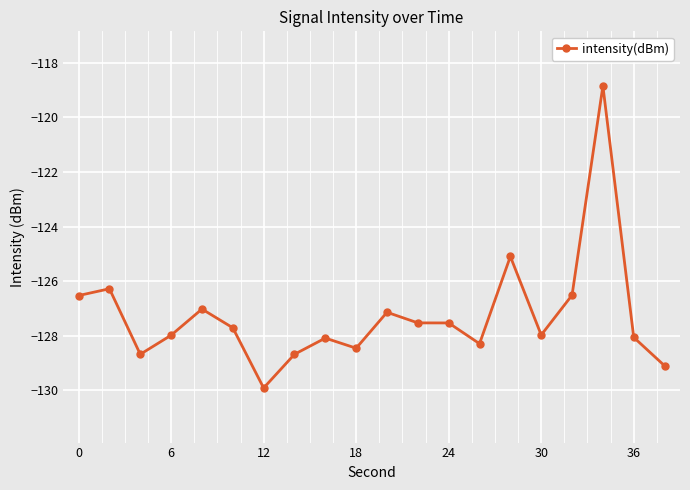

What is the difference between the maximum and second lowest values?

10.3